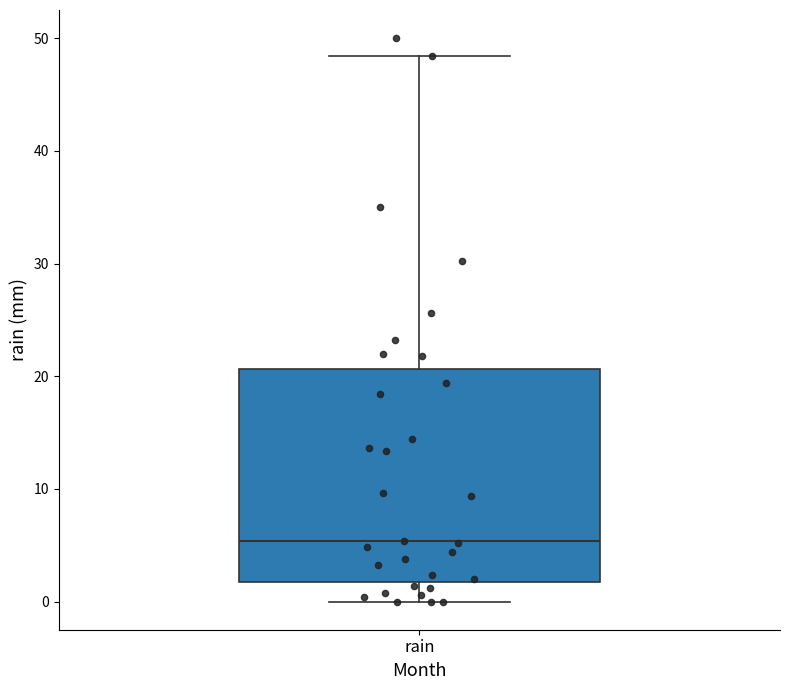

Where does the lower whisker of the box for rain end on the y-axis? The values are not printed on the chart, so give them approximately, as read against the axis.

0